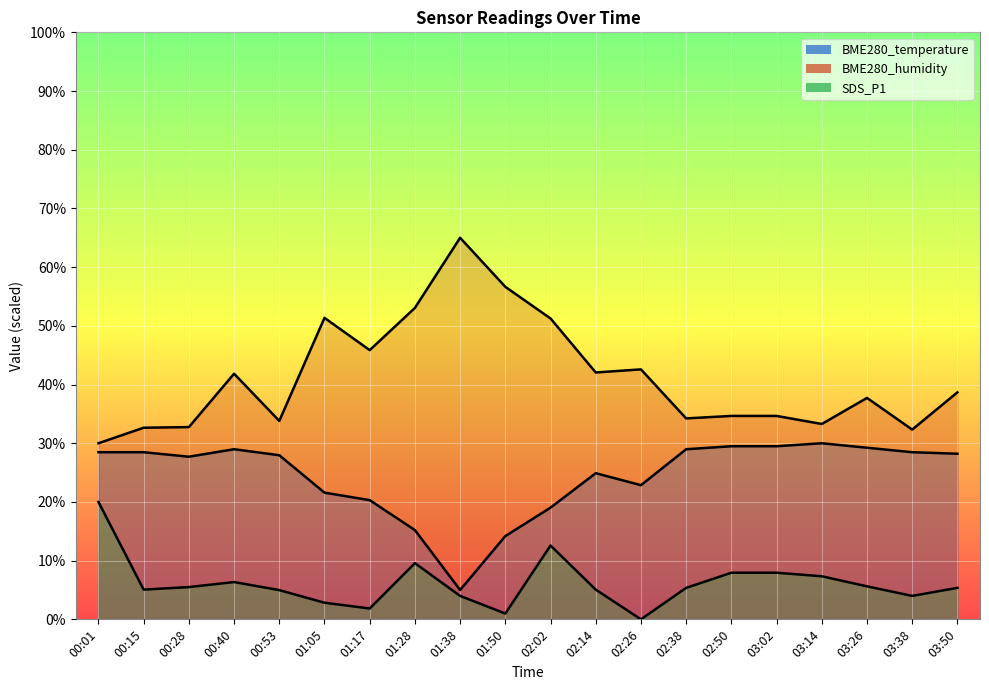

The BME280_humidity series shows 37.7 at 03:26. True or false?

True